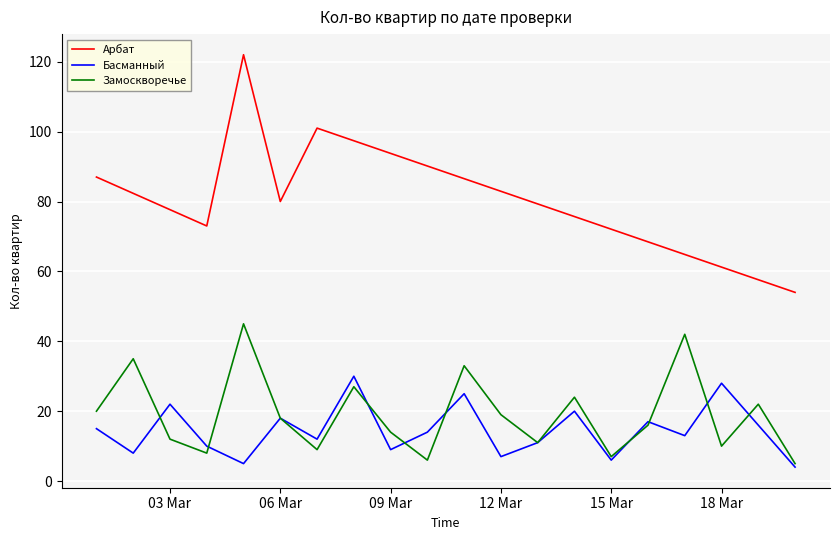

The Басманный series shows 7 at 06 Mar. True or false?

False